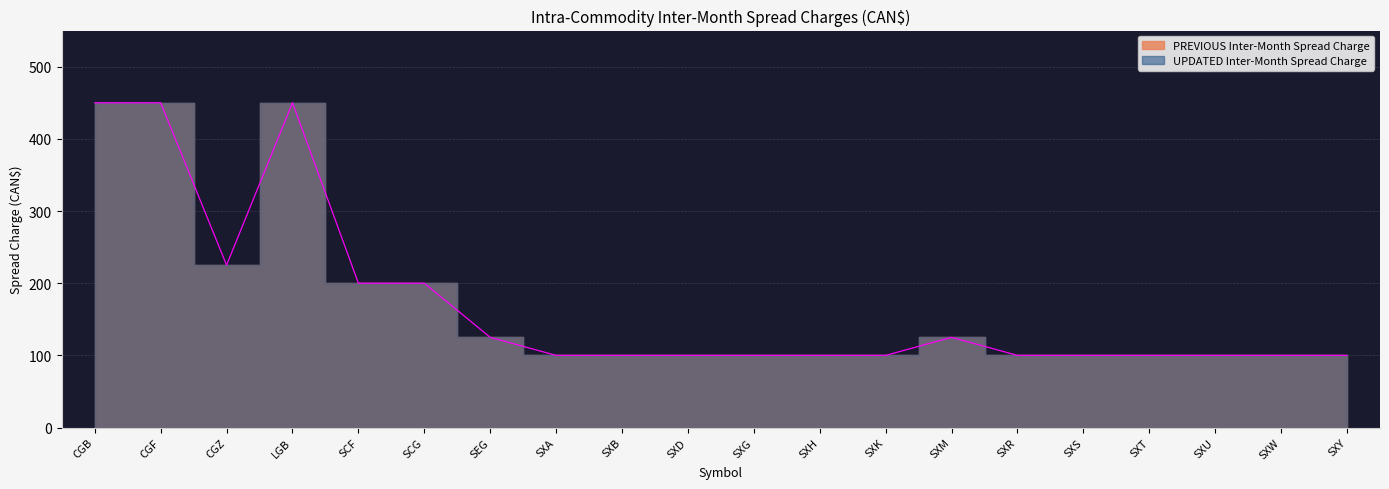

List the labels in order of UPDATED Inter-Month Spread Charge value, largest first.

CGB, CGF, LGB, CGZ, SCF, SCG, SEG, SXM, SXA, SXB, SXD, SXG, SXH, SXK, SXR, SXS, SXT, SXU, SXW, SXY